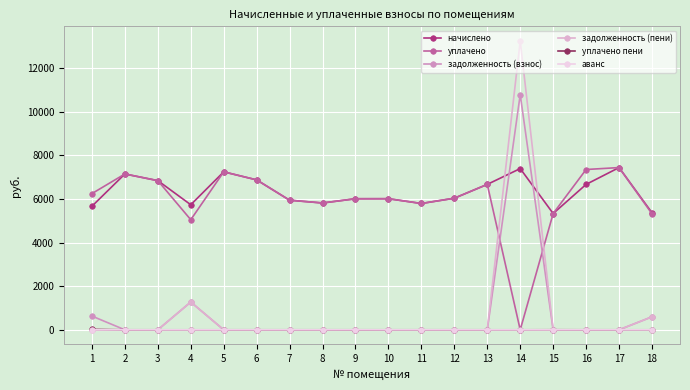

What is the spread (max minus min) of values at 6?

6877.4